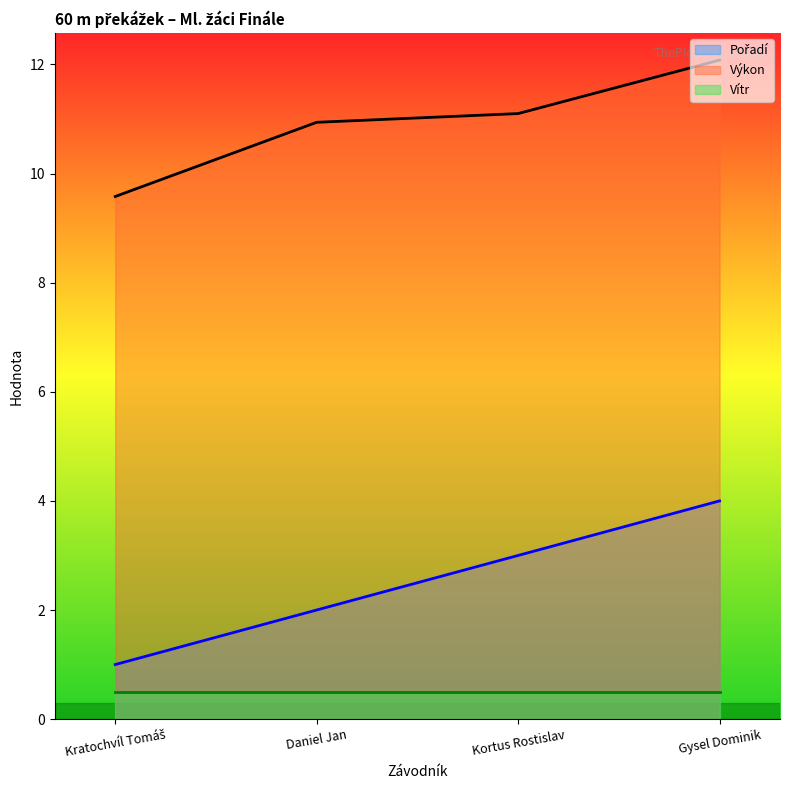

True or false: Pořadí and Výkon cross at least once.

False